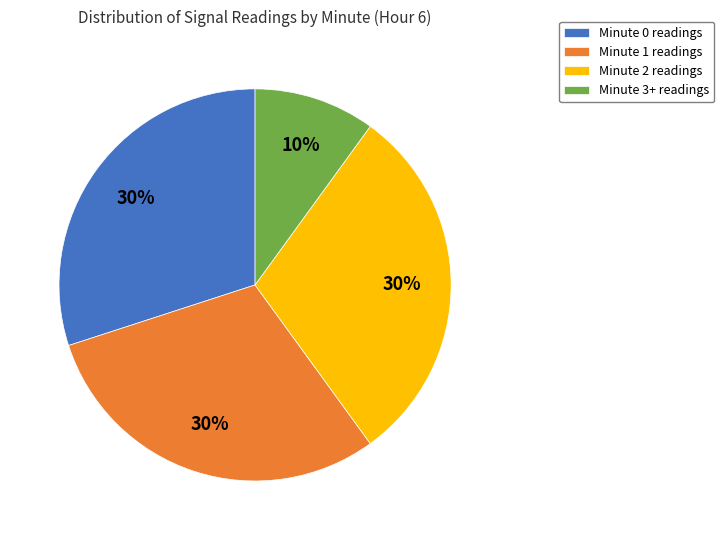

Is it true that Minute 3+ readings is 10% of the pie?

True